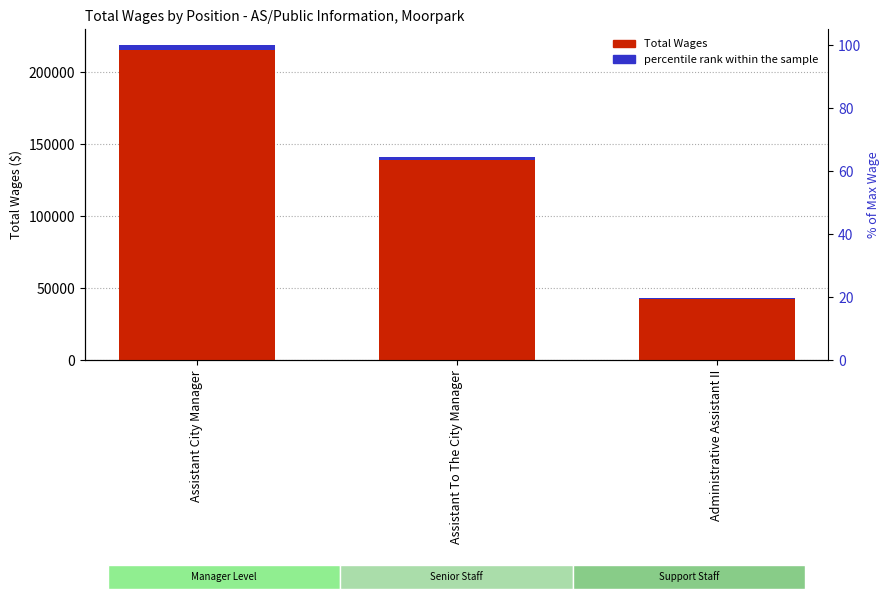

Where is the data nearest to the value 131216?

Assistant To The City Manager